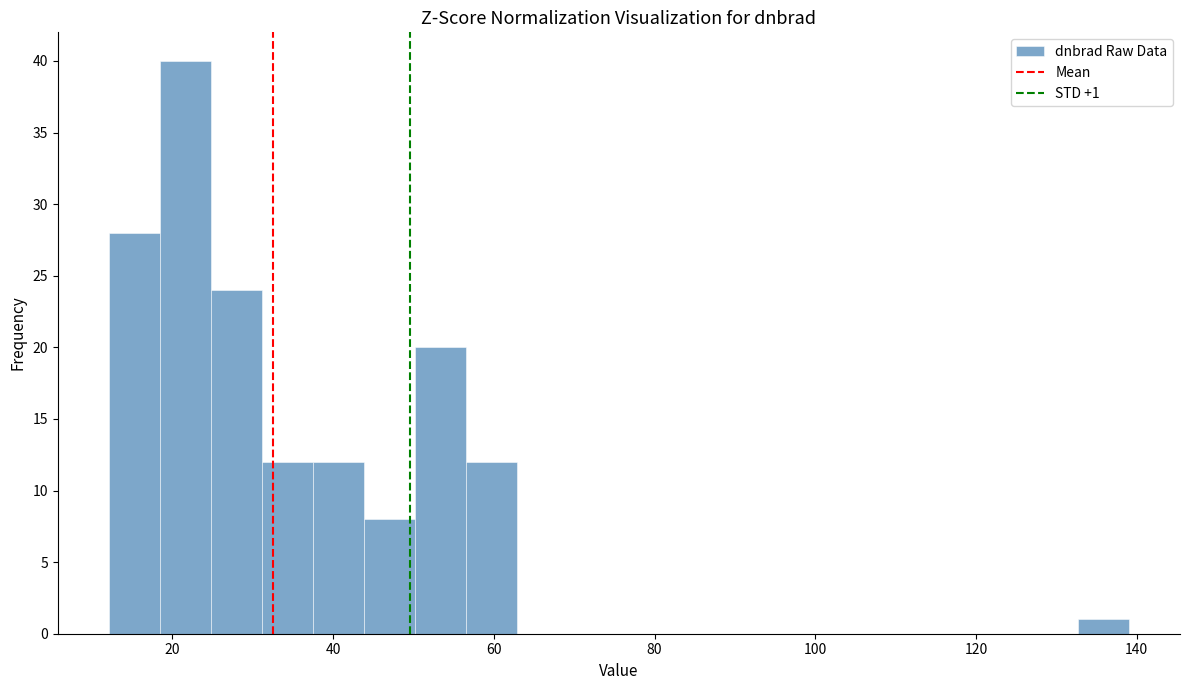

Read against the x-axis, roughly where is the centre of the tallest bar?

22